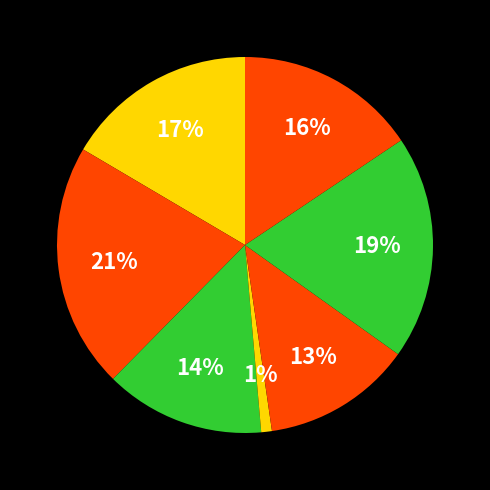

How many segments does this pie chart have?

7